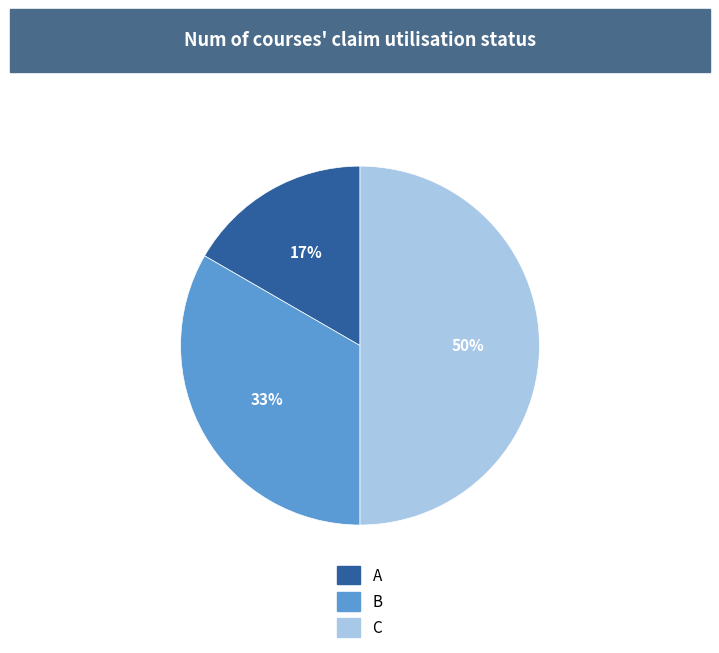

Which category has the smallest portion of the pie?

A